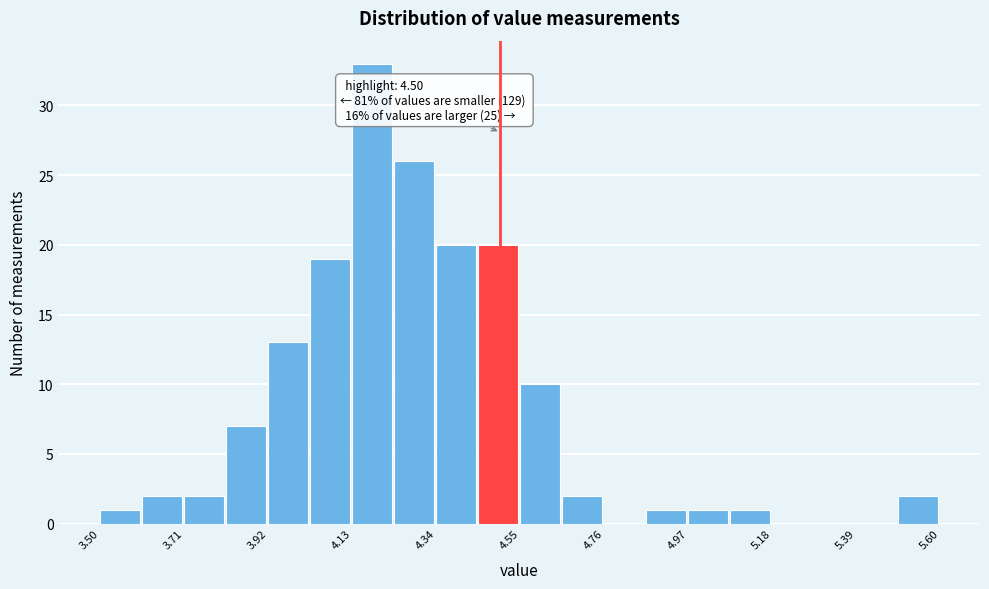

Around what value on the x-axis is the tallest bar? Give the approximate position of its centre, as read against the axis.

4.20